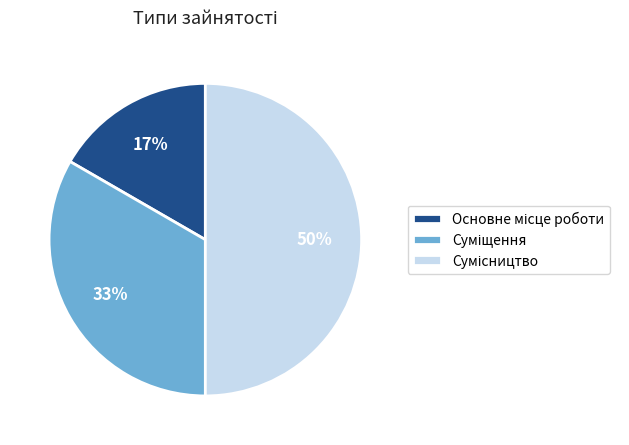

To the nearest percent, what is the difference between the largest and smallest slice percentages?

33%